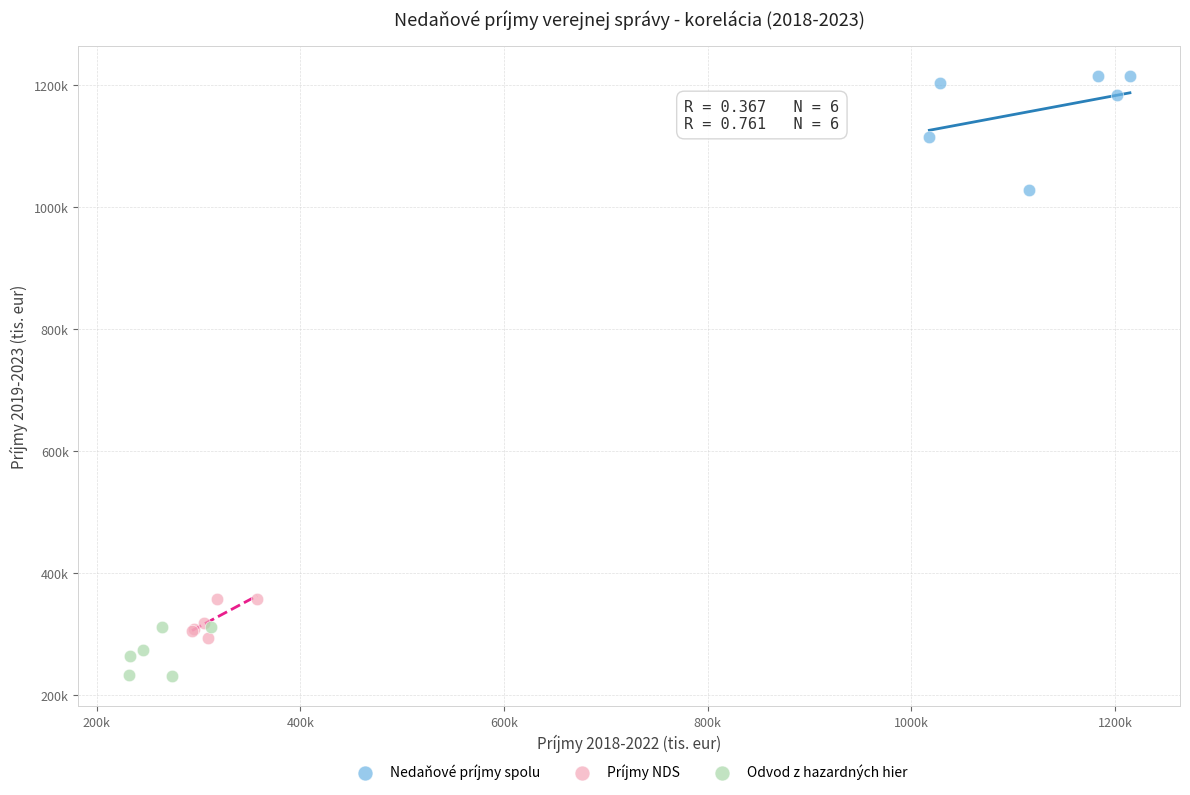

Which series has the largest Y range (max minus min)?

Nedaňové príjmy spolu